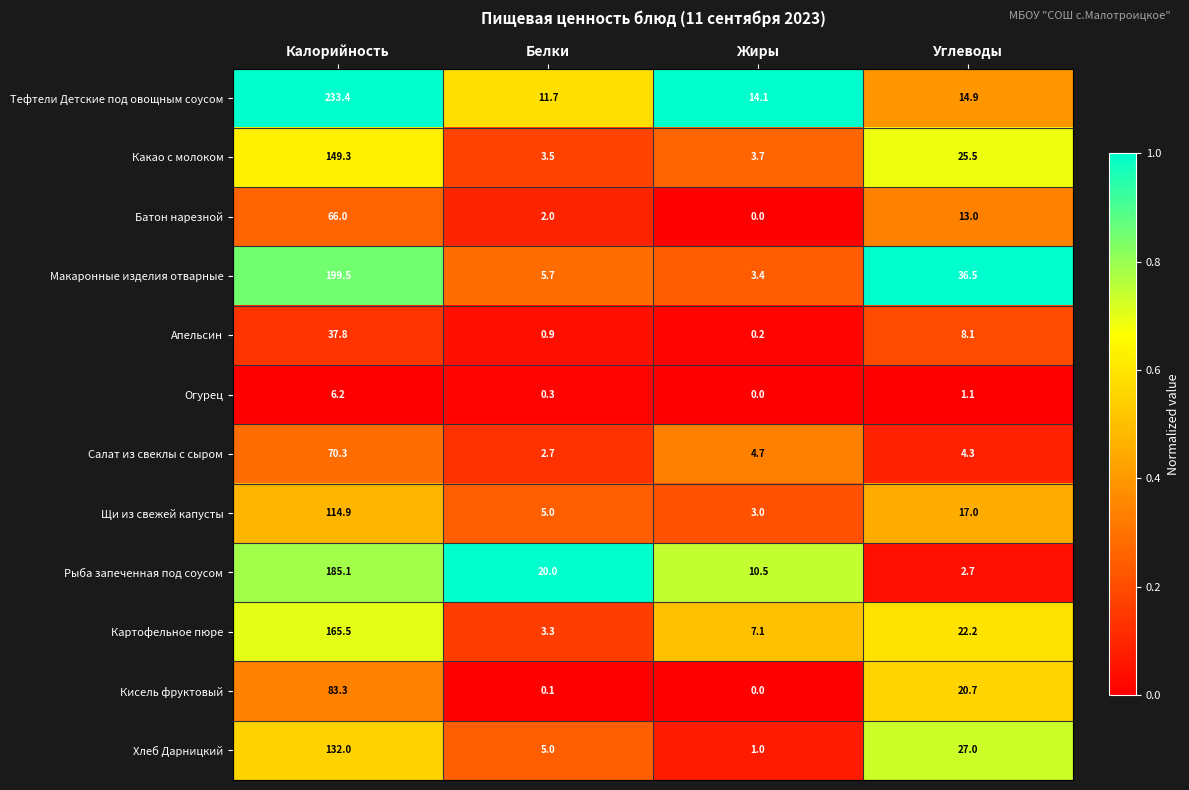

At which category is the sum across all series the highest?

Калорийность